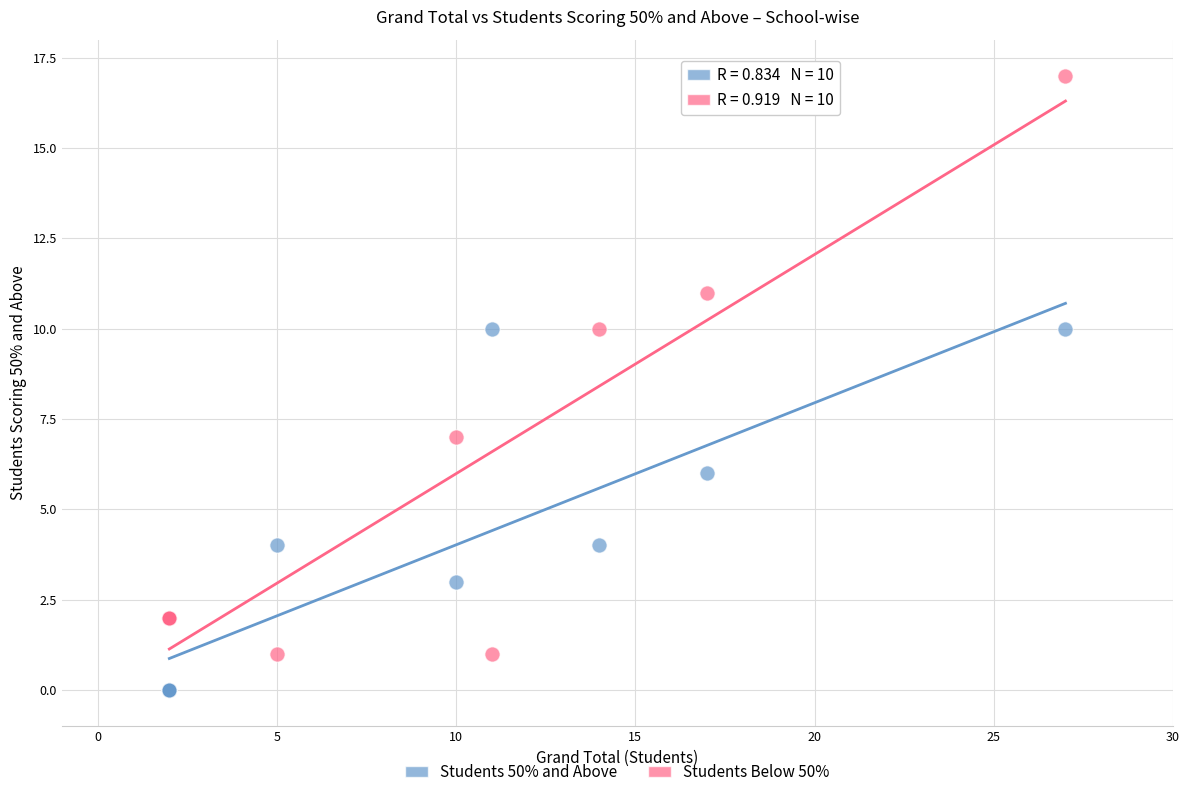

Which series has the largest Y range (max minus min)?

Students Below 50%